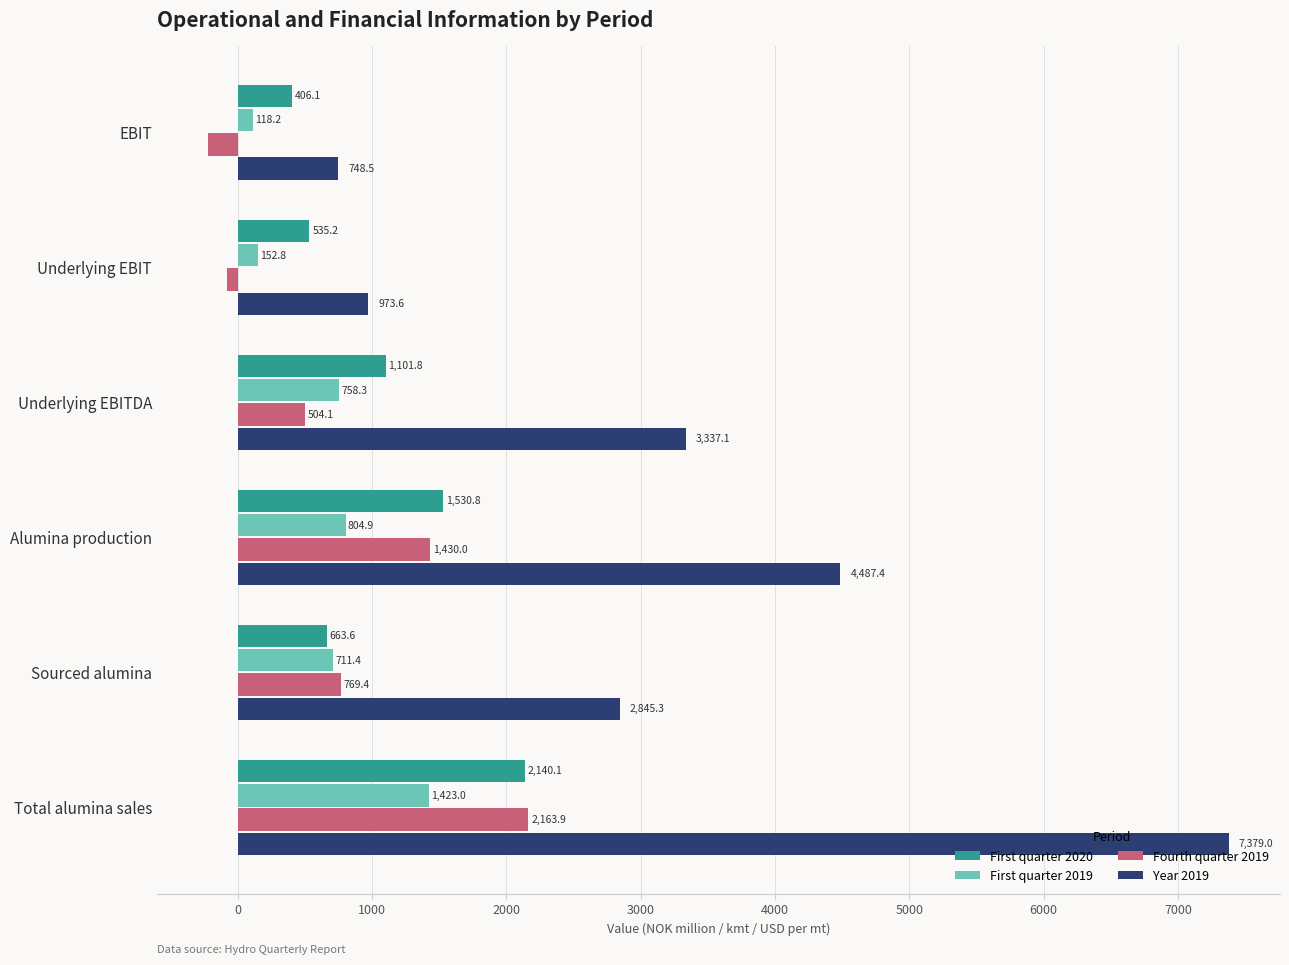

Read the Fourth quarter 2019 value at Underlying EBITDA.

504.1